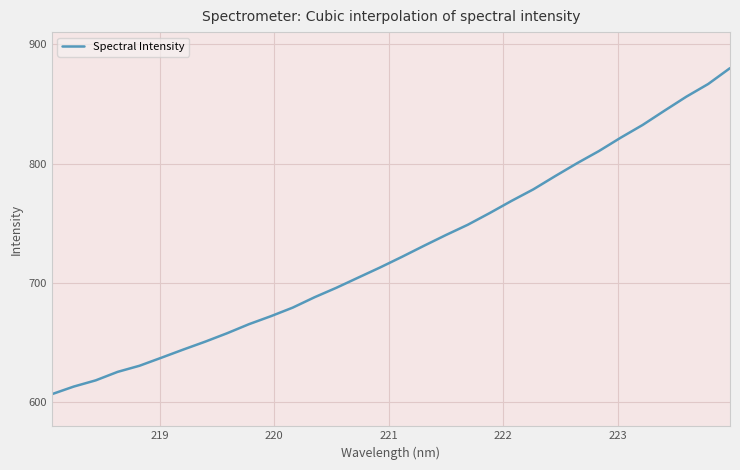

How many lines are shown in the chart?

1